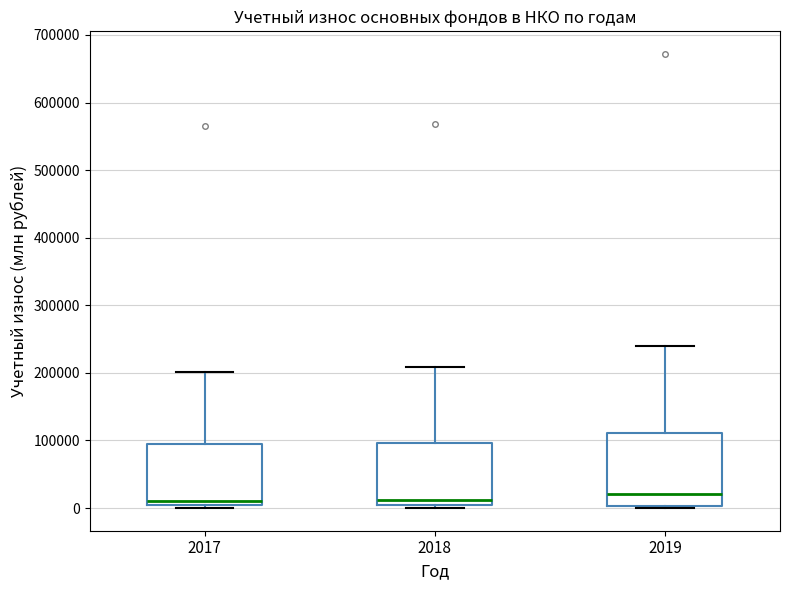

Reading left to right, transcribe this box plot: for each box, give where its median line is, the range the box spans, and where its two whiskers end, as read against the y-axis. The values are not printed on the chart, so give them approximately, as read against the axis.

2017: median 10000, box 0 to 90000, whiskers 0 (just below the box's lower edge) to 200000
2018: median 10000, box 0 to 100000, whiskers 0 (just below the box's lower edge) to 210000
2019: median 20000, box 0 to 110000, whiskers 0 (just below the box's lower edge) to 240000